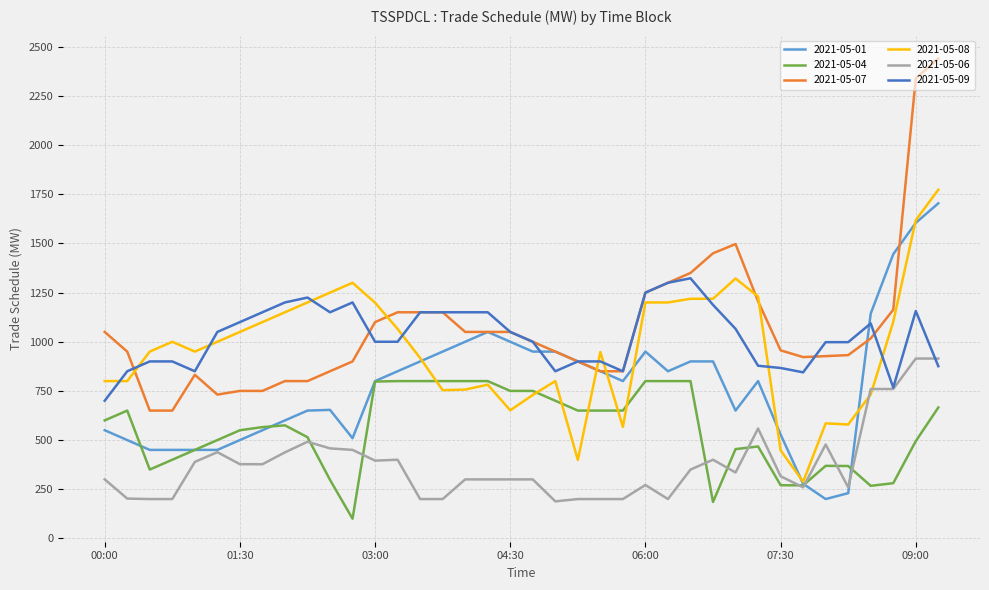

Which series has the largest range (max minus min)?

2021-05-07